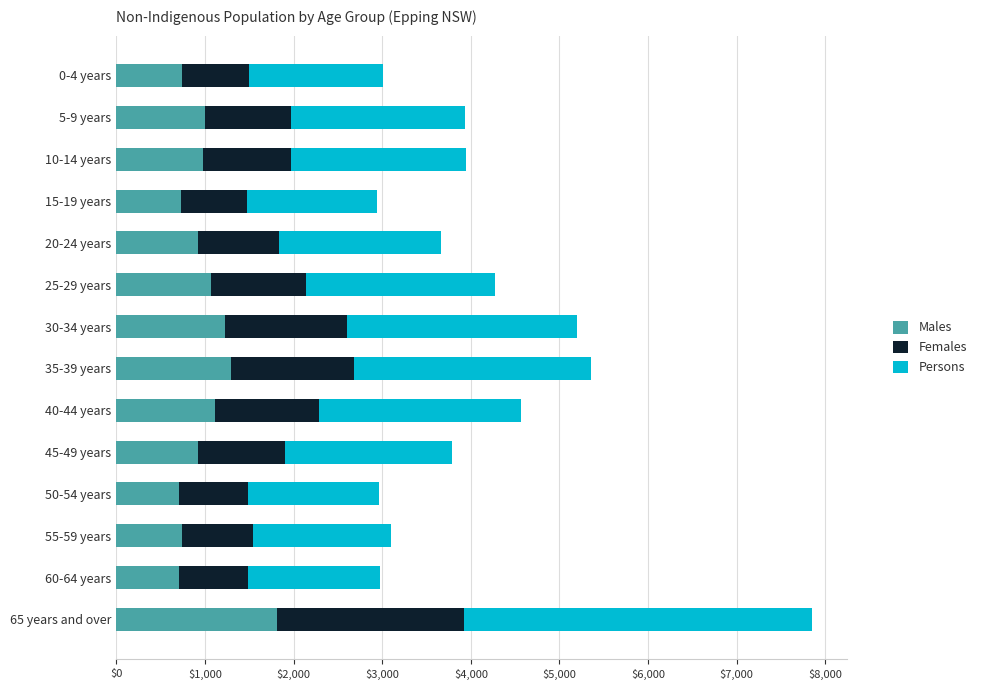

At which category is the sum across all series the highest?

65 years and over